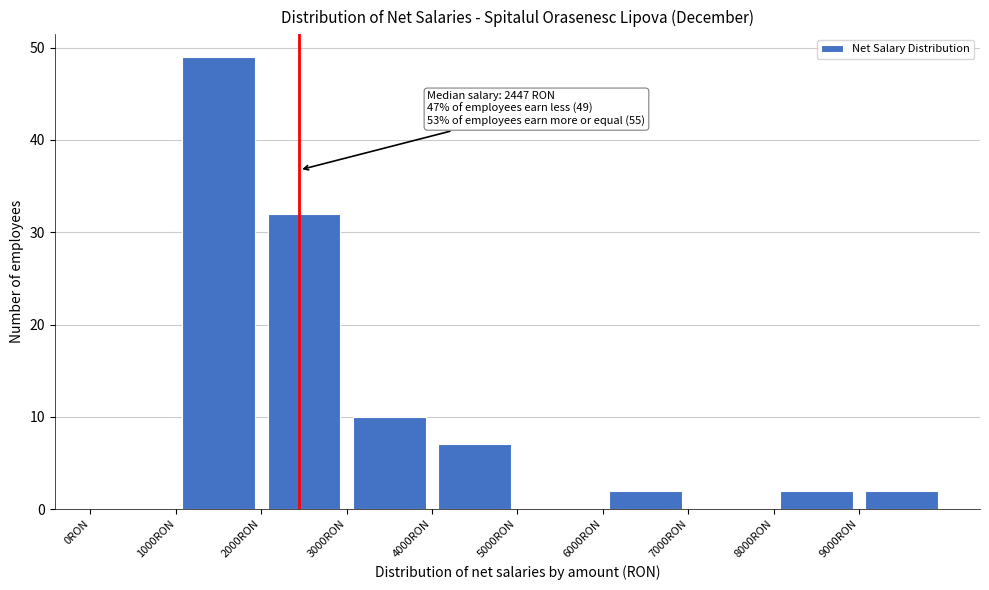

Over which range of the x-axis is the bar tallest?

1000 to 2000